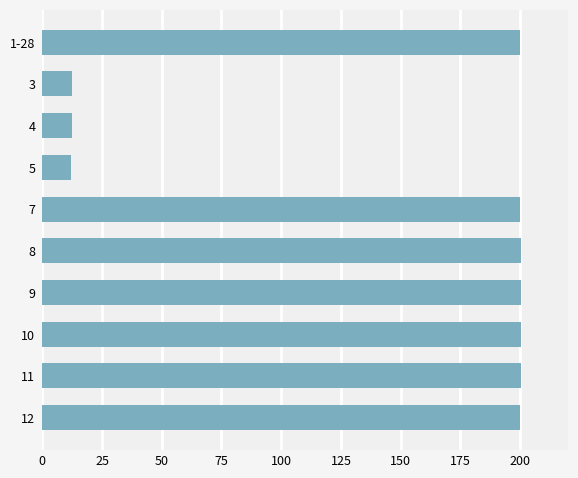

Count the number of categories in the chart.

10